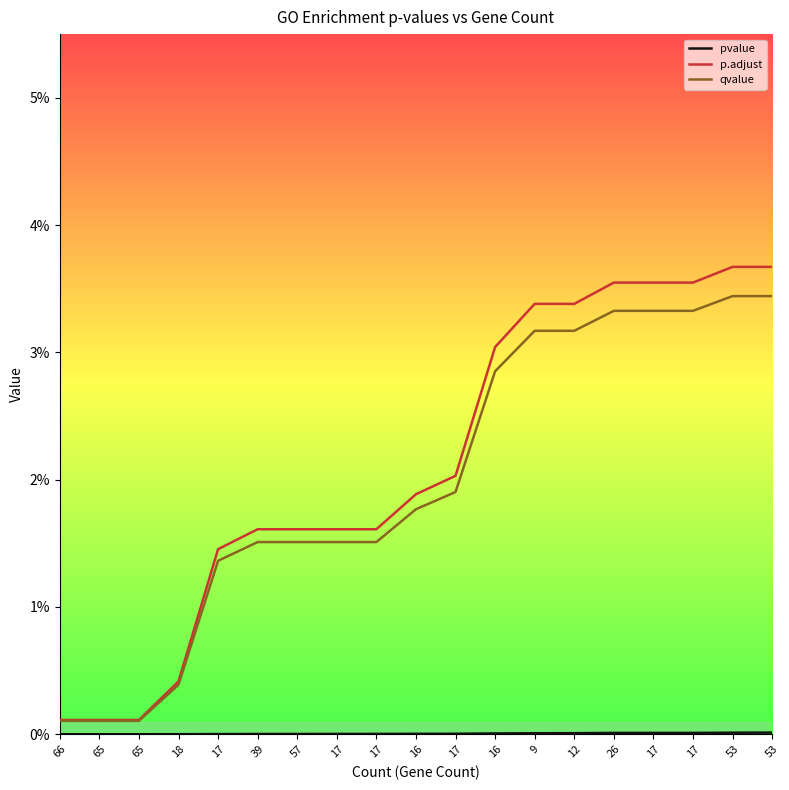

List the labels in order of qvalue value, largest first.

53, 53, 26, 17, 17, 9, 12, 16, 17, 16, 39, 57, 17, 17, 17, 18, 66, 65, 65